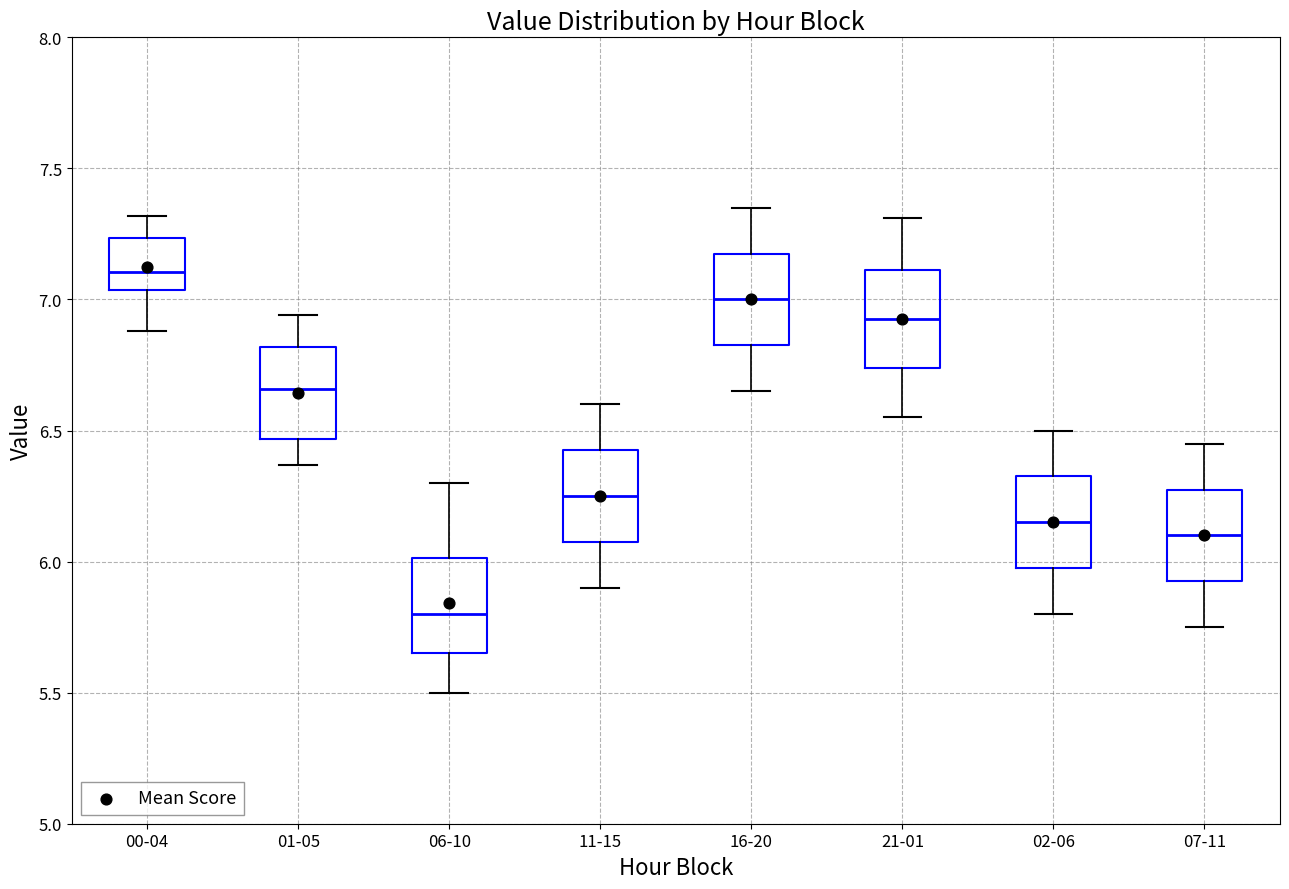

Reading left to right, read every box against the y-axis: the position of its median line, the range the box covers, and the ends of its whiskers. The values are not printed on the chart, so give them approximately, as read against the axis.

00-04: median 7.10, box 7.05 to 7.25, whiskers 6.90 to 7.30
01-05: median 6.65, box 6.45 to 6.80, whiskers 6.35 to 6.95
06-10: median 5.80, box 5.65 to 6.00, whiskers 5.50 to 6.30
11-15: median 6.25, box 6.10 to 6.45, whiskers 5.90 to 6.60
16-20: median 7.00, box 6.85 to 7.20, whiskers 6.65 to 7.35
21-01: median 6.95, box 6.75 to 7.10, whiskers 6.55 to 7.30
02-06: median 6.15, box 6.00 to 6.35, whiskers 5.80 to 6.50
07-11: median 6.10, box 5.95 to 6.30, whiskers 5.75 to 6.45